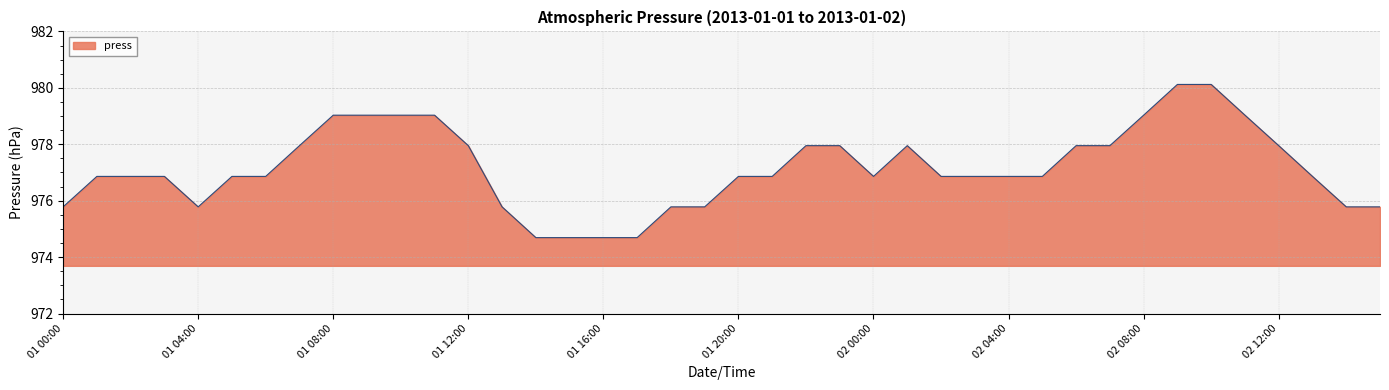

What is the greatest value displayed?

980.1